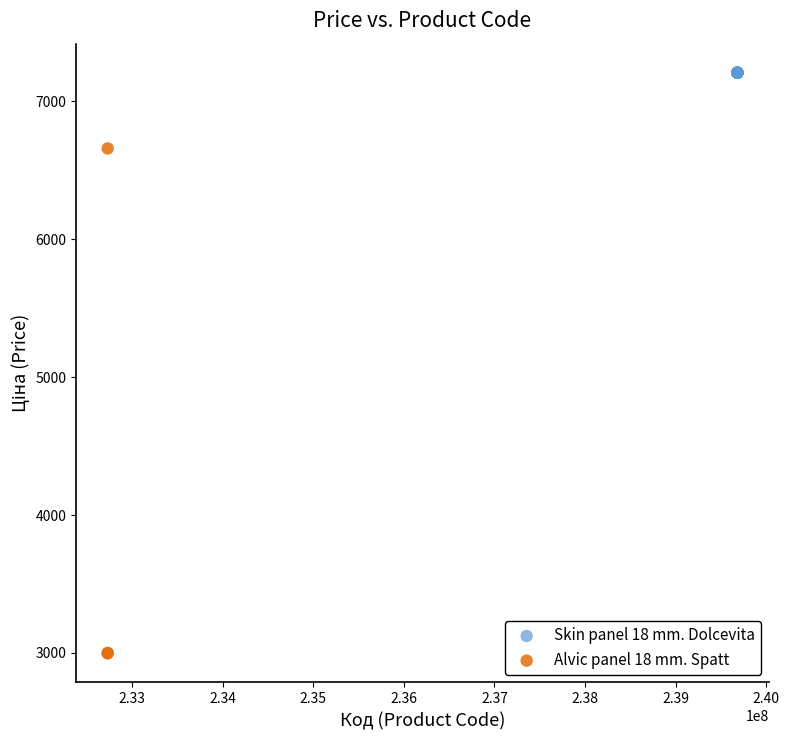

Which series contains the lowest Y value?

Alvic panel 18 mm. Spatt